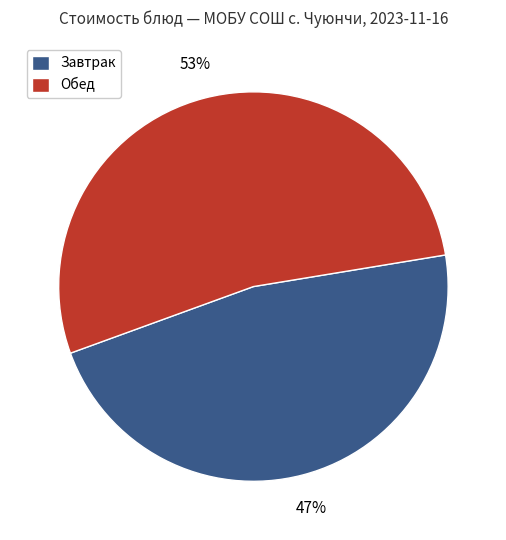

Is the sum of Завтрак and Обед greater than half?

Yes